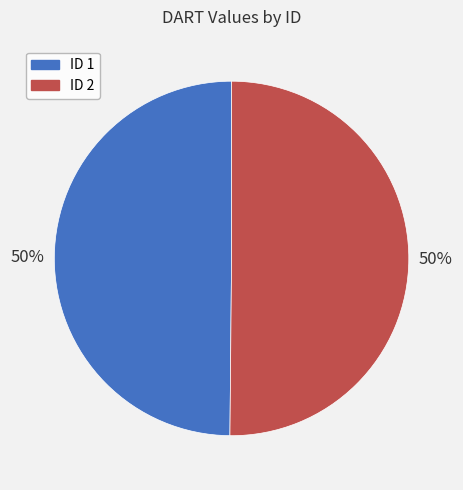

Approximately how many times larger is the value at ID 1 compared to ID 2?

1.0